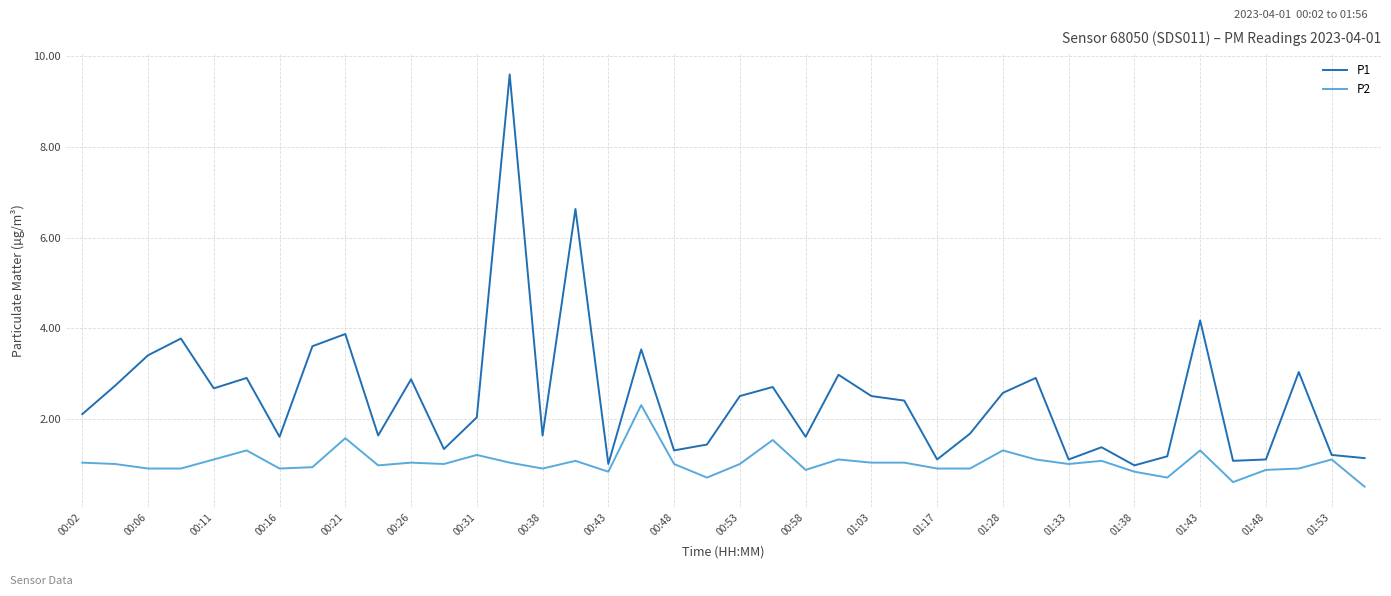

Which series has the widest spread of values?

P1